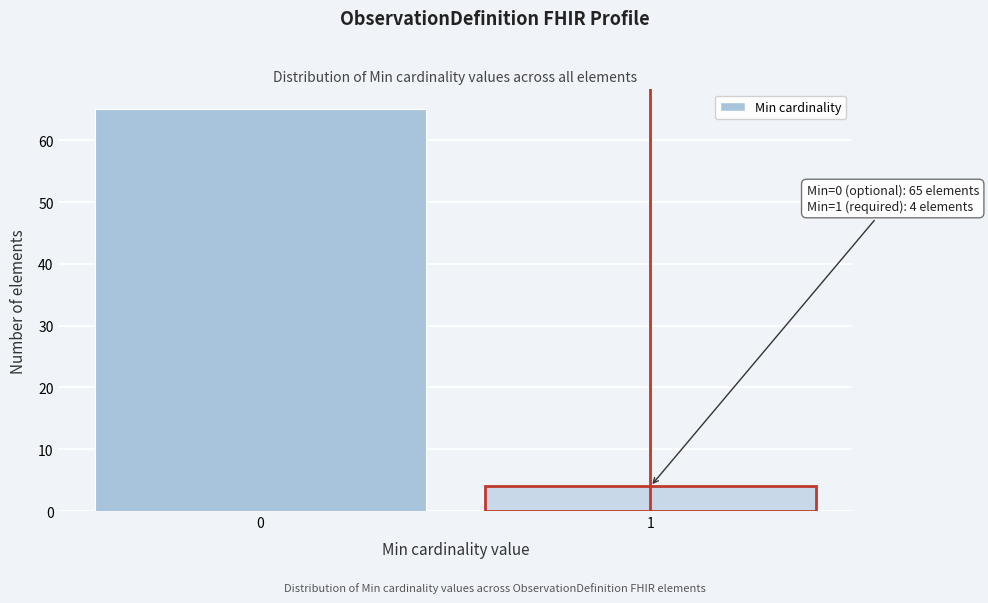

Reading right to left, list all the values displayed in this chart.

4	65